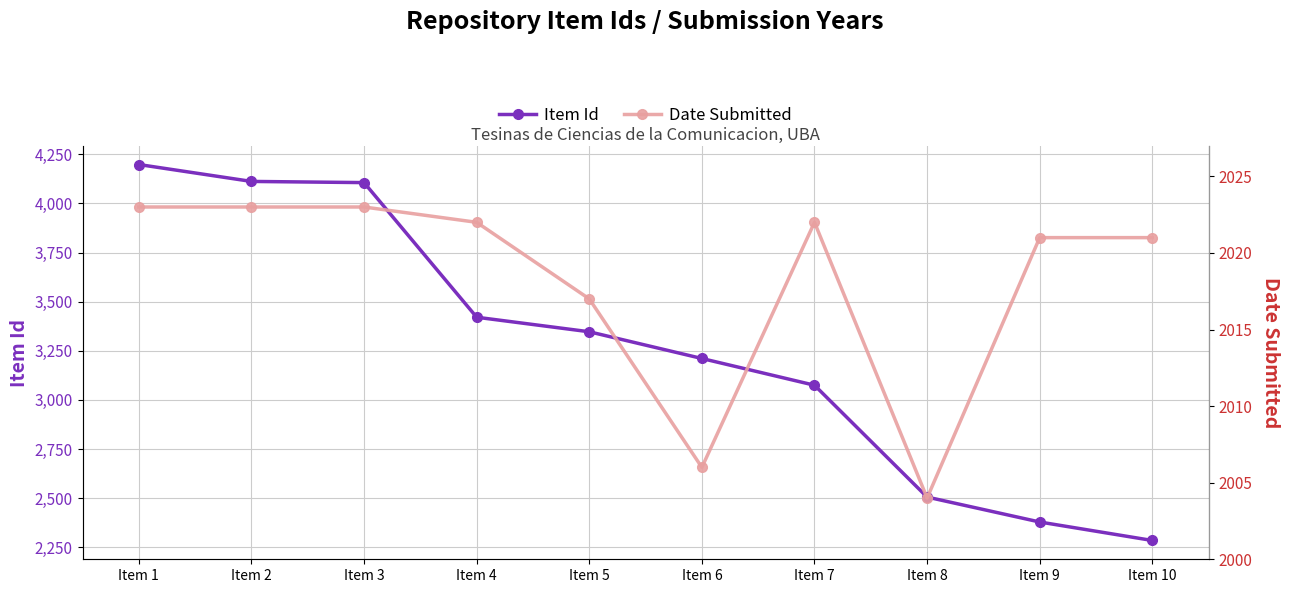

List the series in order of their overall mean, highest first.

Item Id, Date Submitted